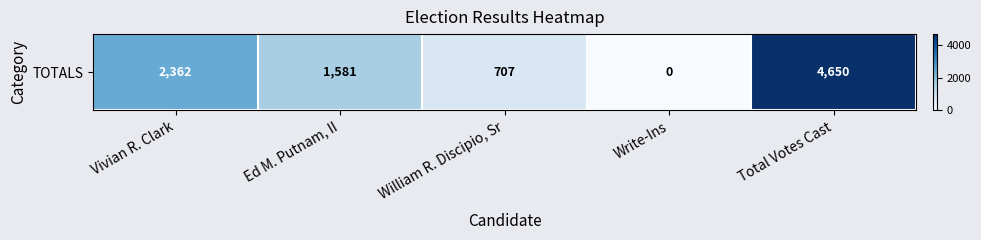

What is the difference between the maximum and minimum values?

4650